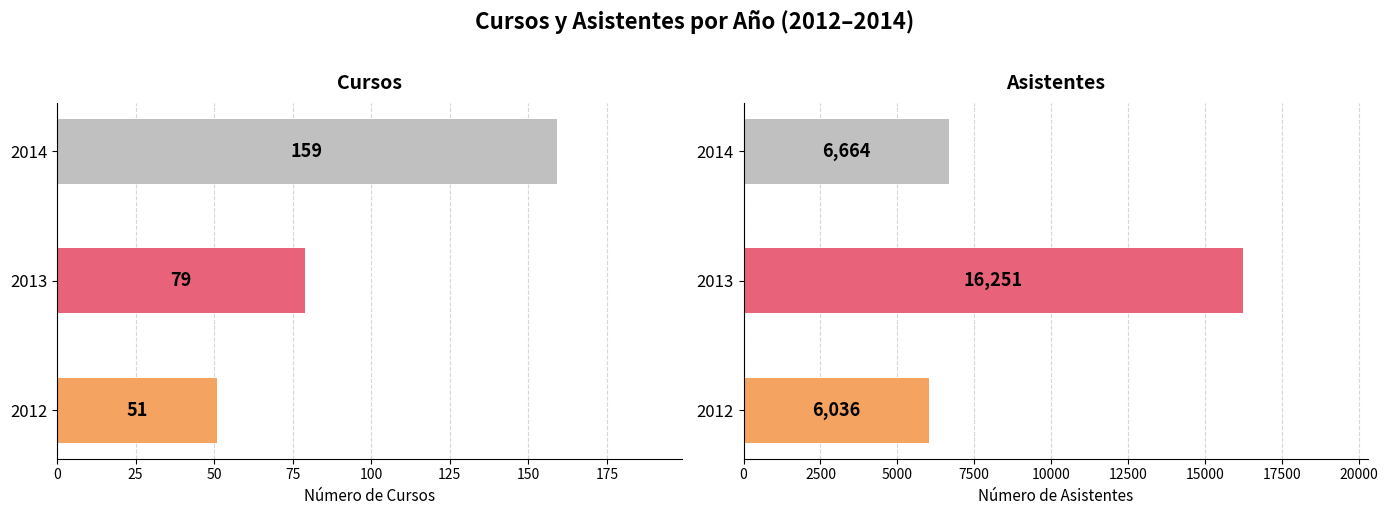

What is the value of the Cursos bar at the 3rd from the left?

159